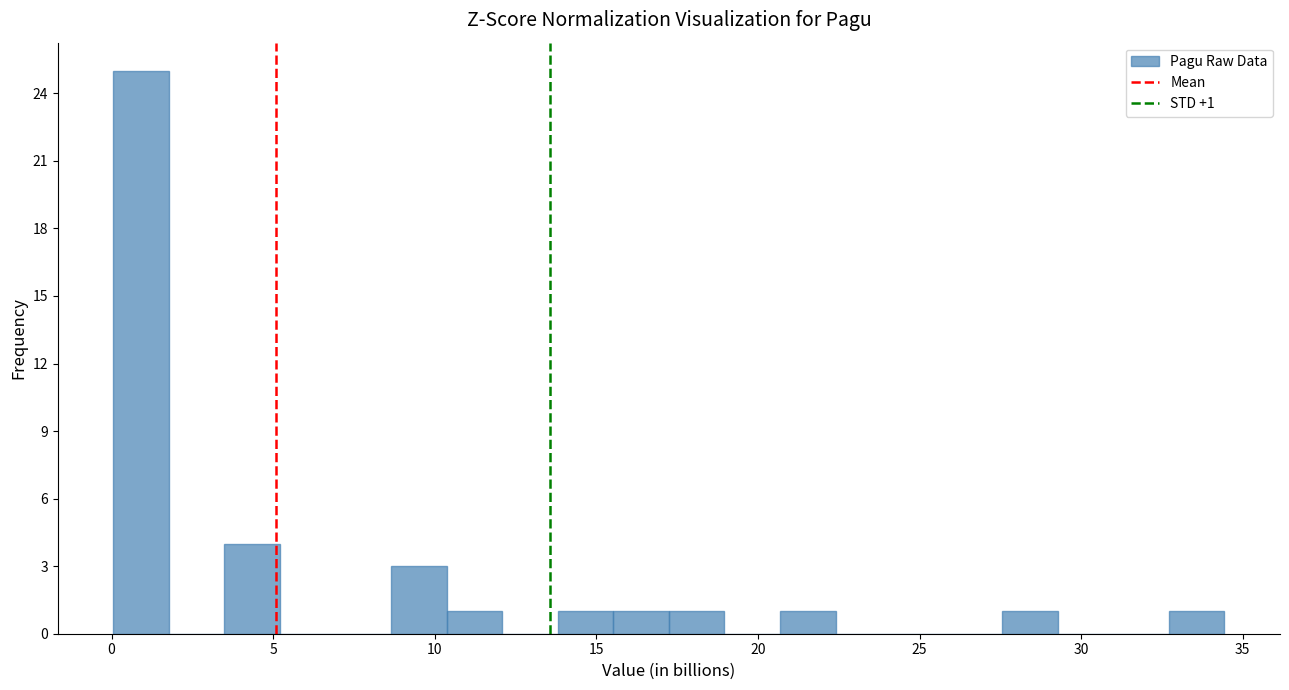

Around what value on the x-axis is the tallest bar? Give the approximate position of its centre, as read against the axis.

1.0